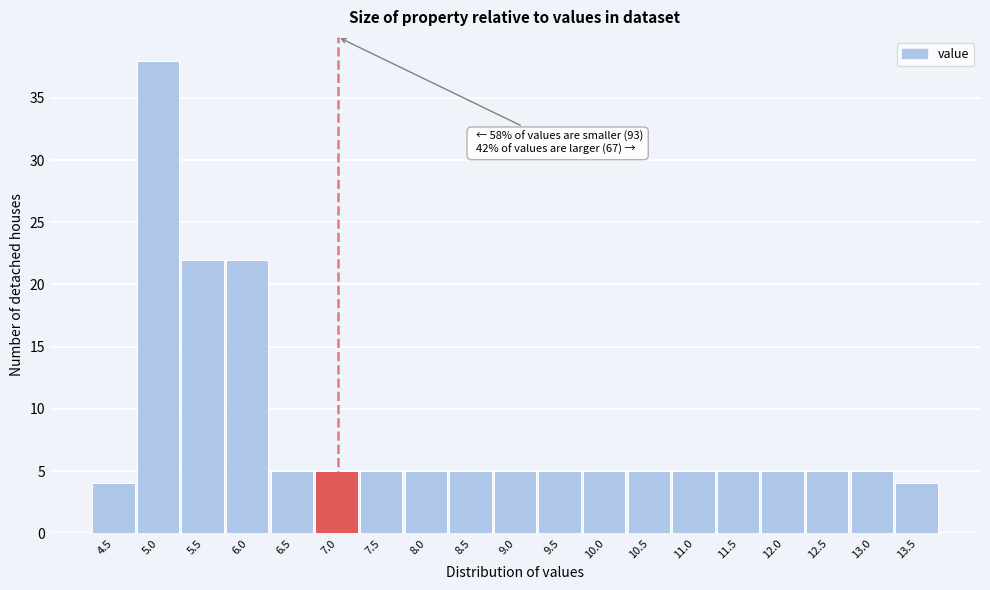

Over which range of the x-axis is the bar tallest?

4.75 to 5.25